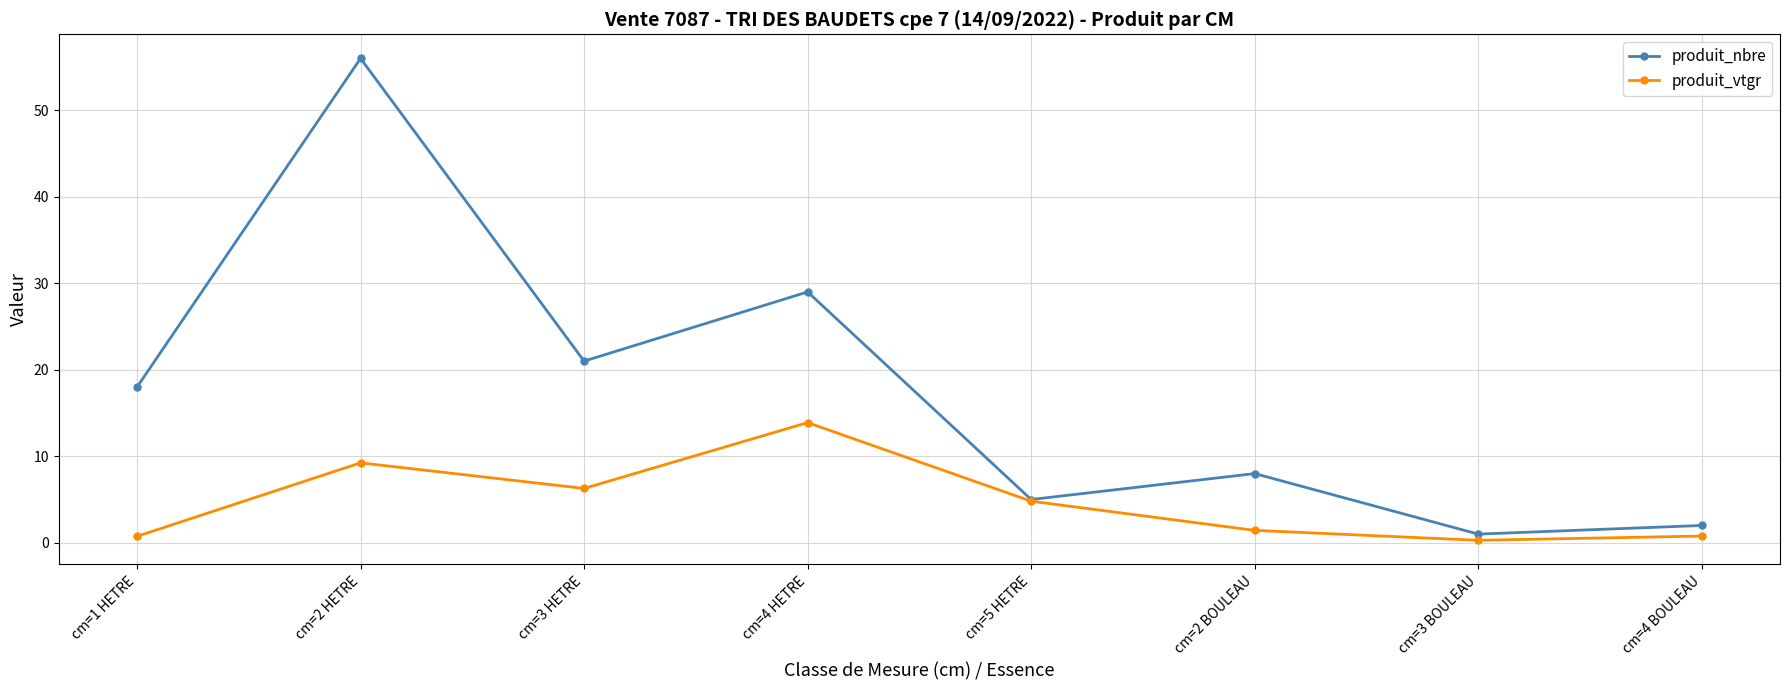

What are all the series names shown in the legend?

produit_nbre, produit_vtgr